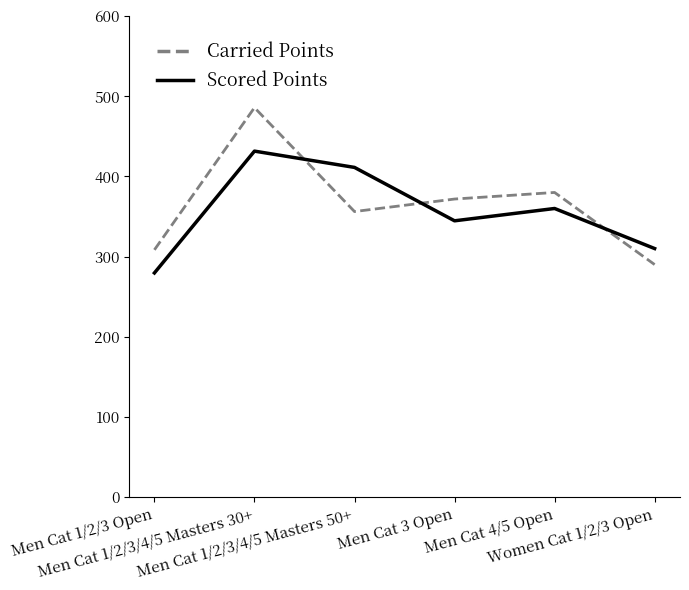

Where is Scored Points nearest to the value 355?

Men Cat 4/5 Open